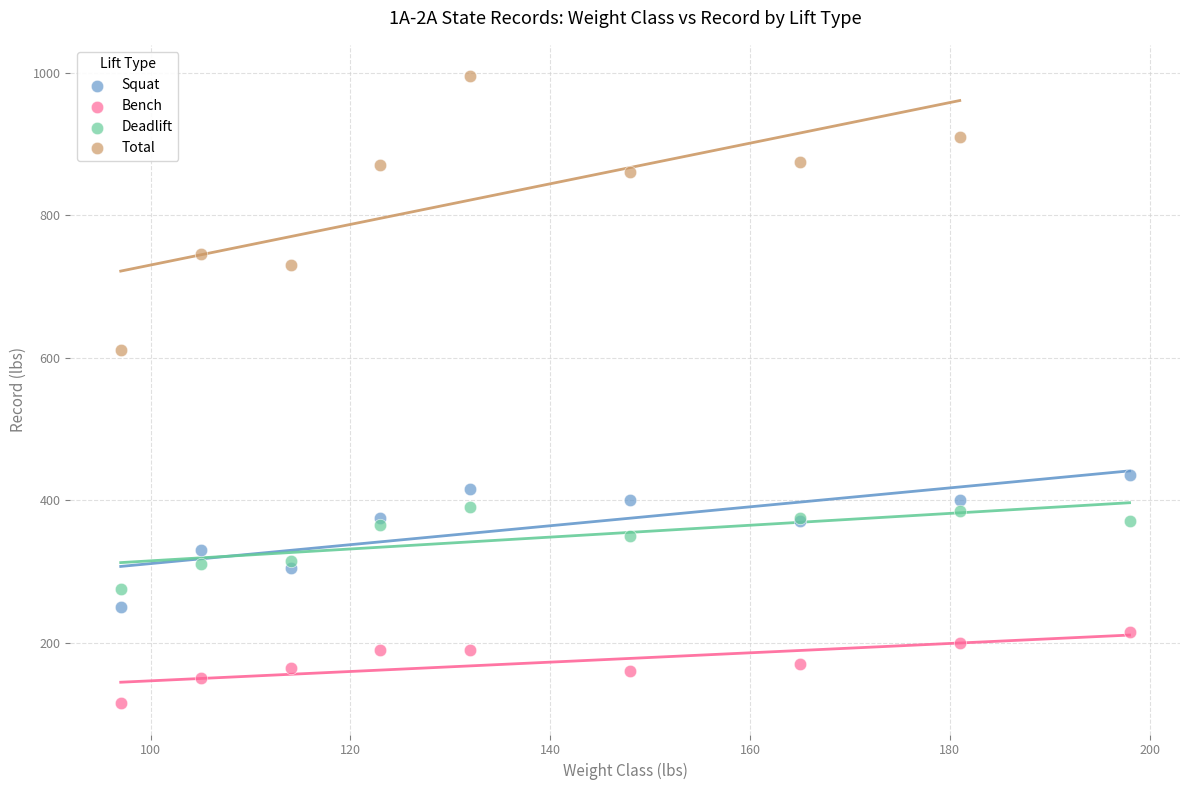

Which series reaches the minimum Y coordinate?

Bench